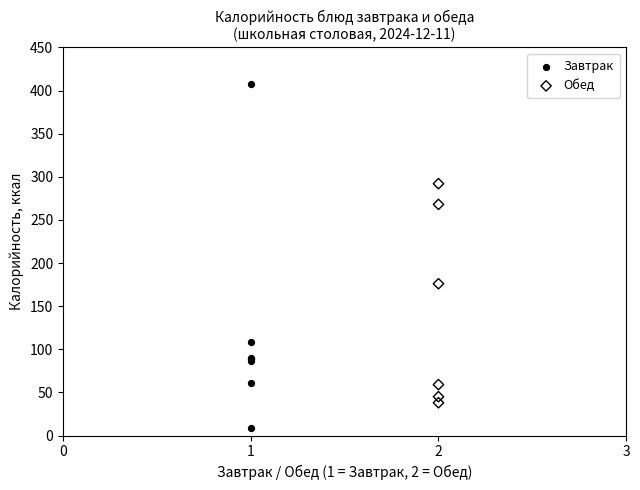

Which series contains the highest Y value?

Завтрак